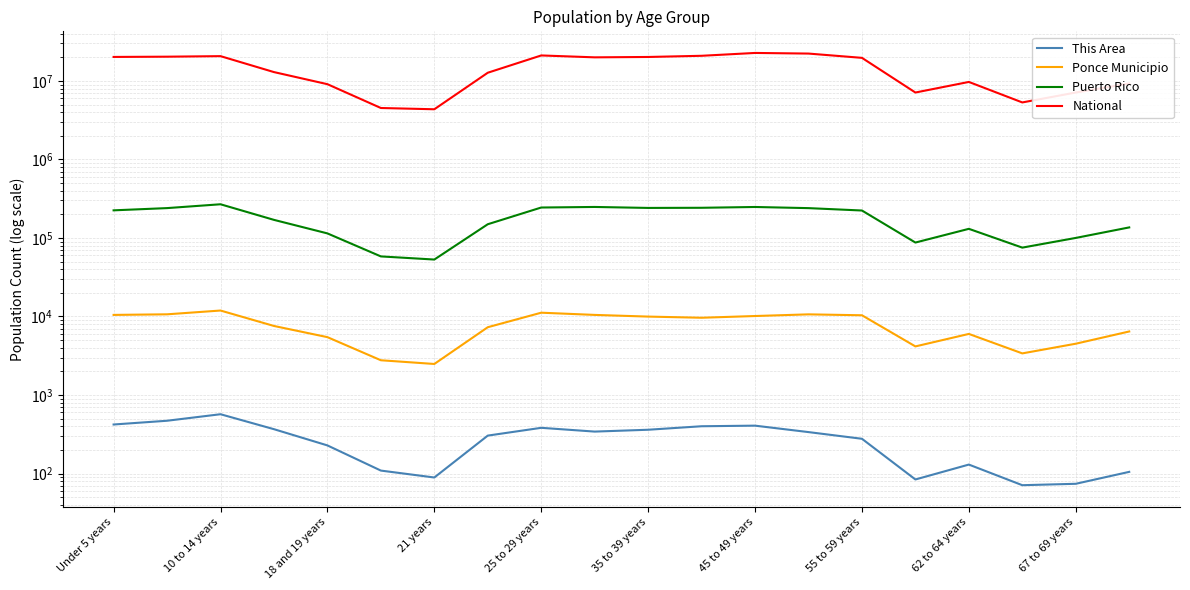

What is the difference between the highest and lowest values at 19?

9278061